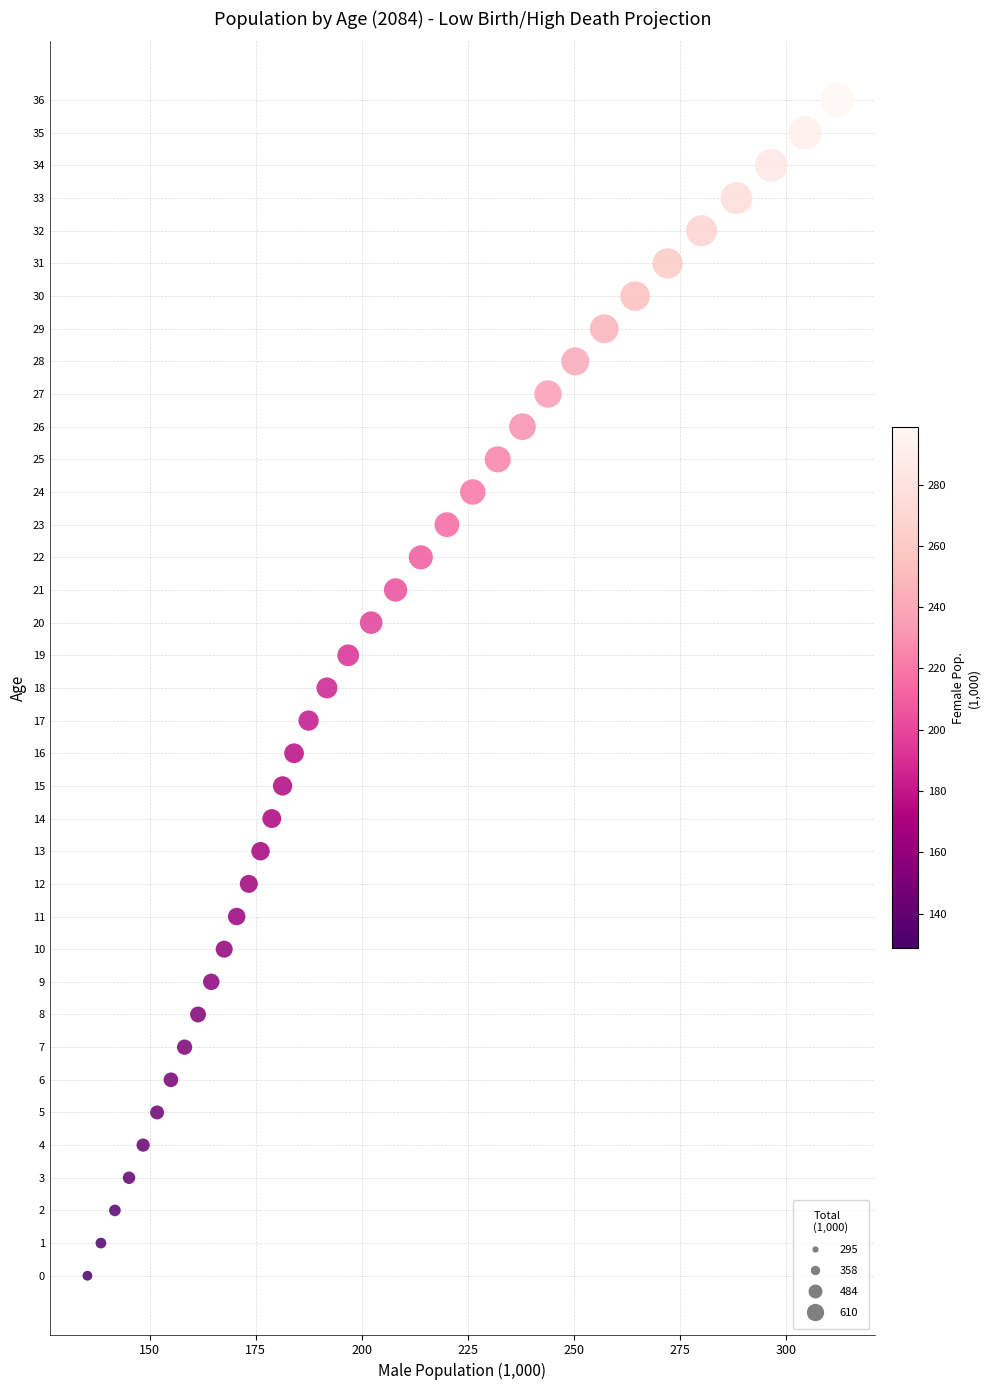

What is the range of Y values (max minus min)?

36